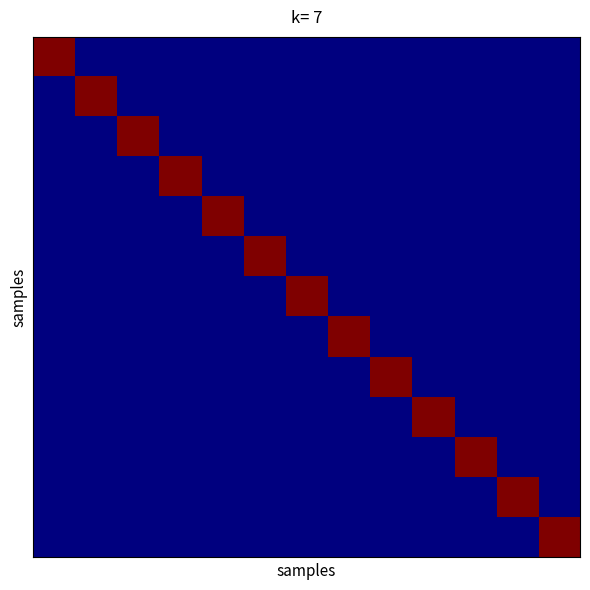

How many categories are shown in the chart?

13